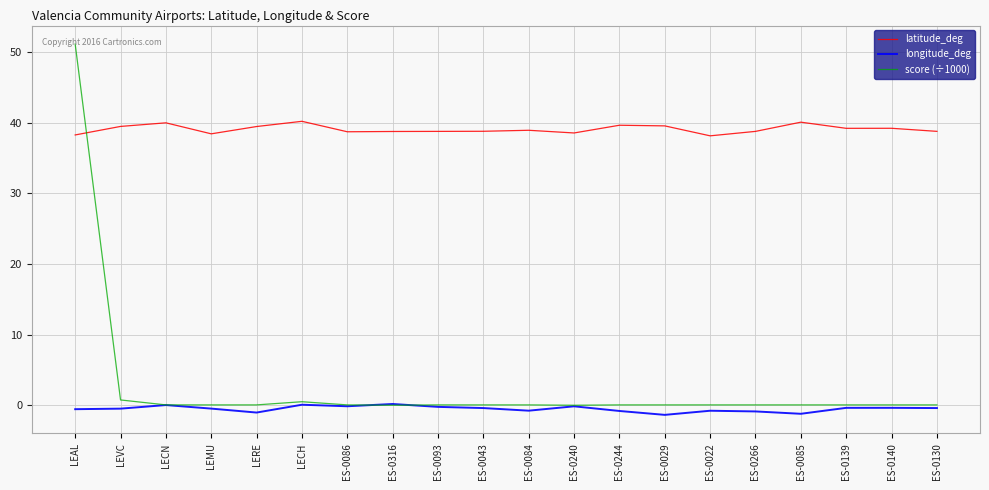

Where is the first local minimum for latitude_deg?

LEMU